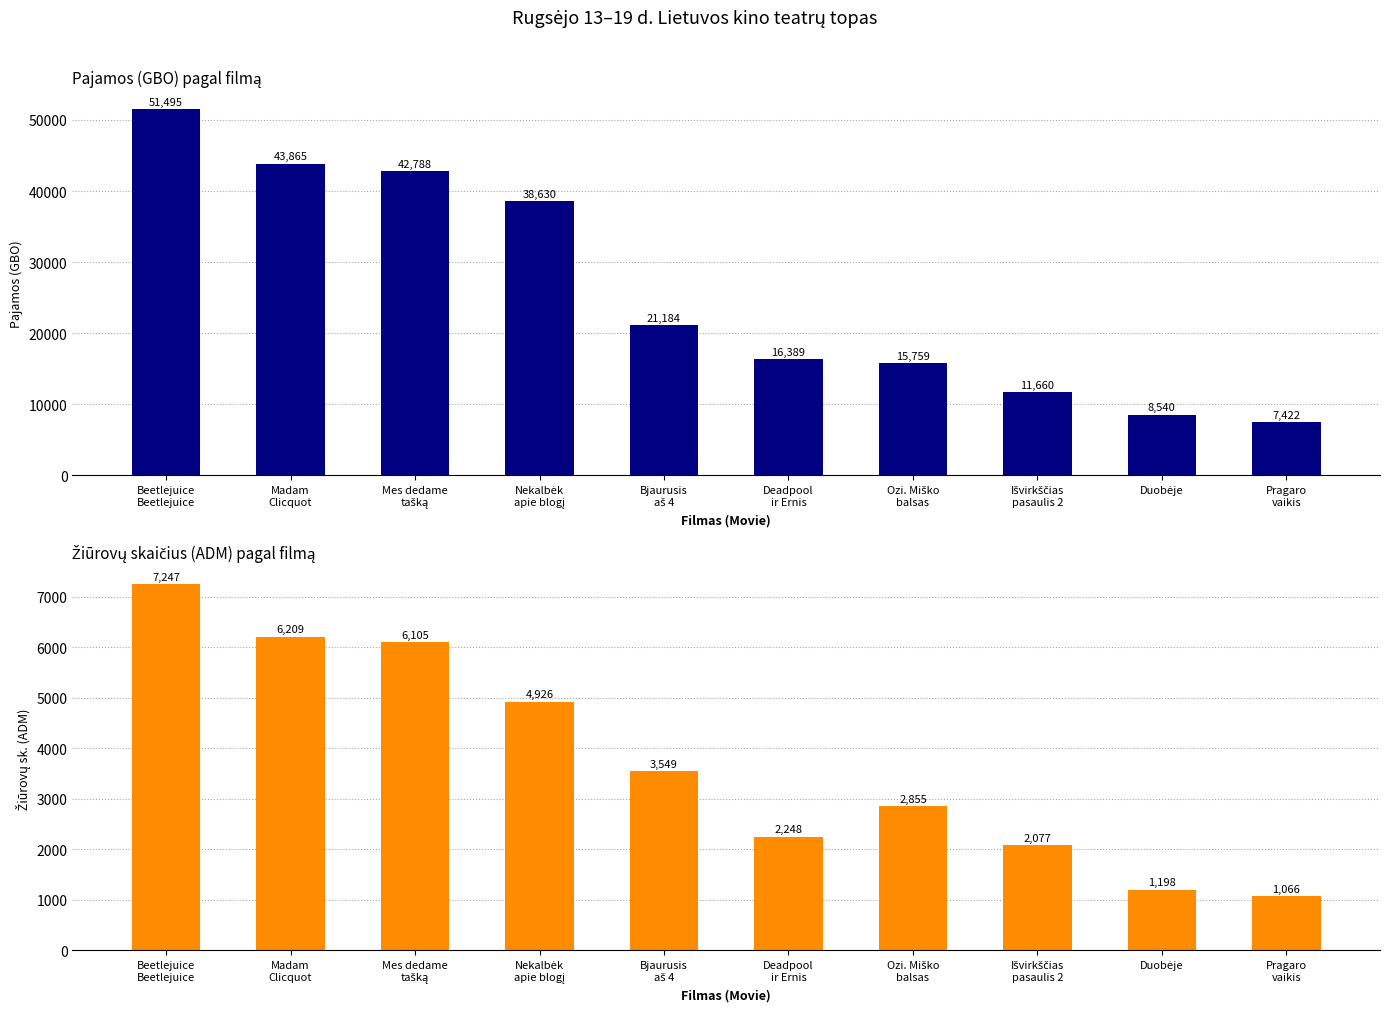

At Madam
Clicquot, list the series in order from smallest to largest.

Žiūrovų sk. (ADM), Pajamos (GBO)